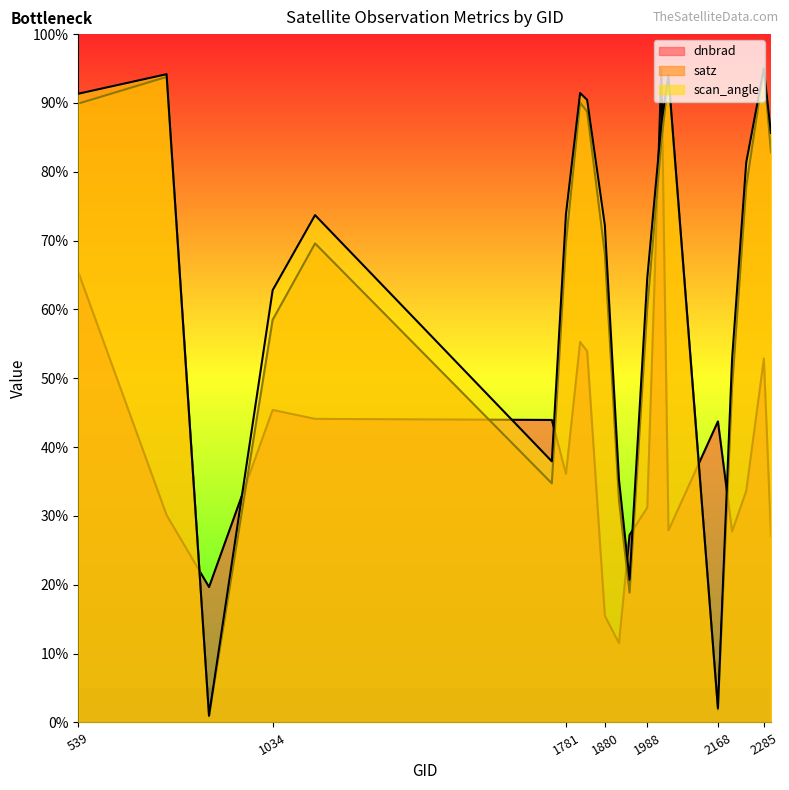

How many lines are shown in the chart?

3